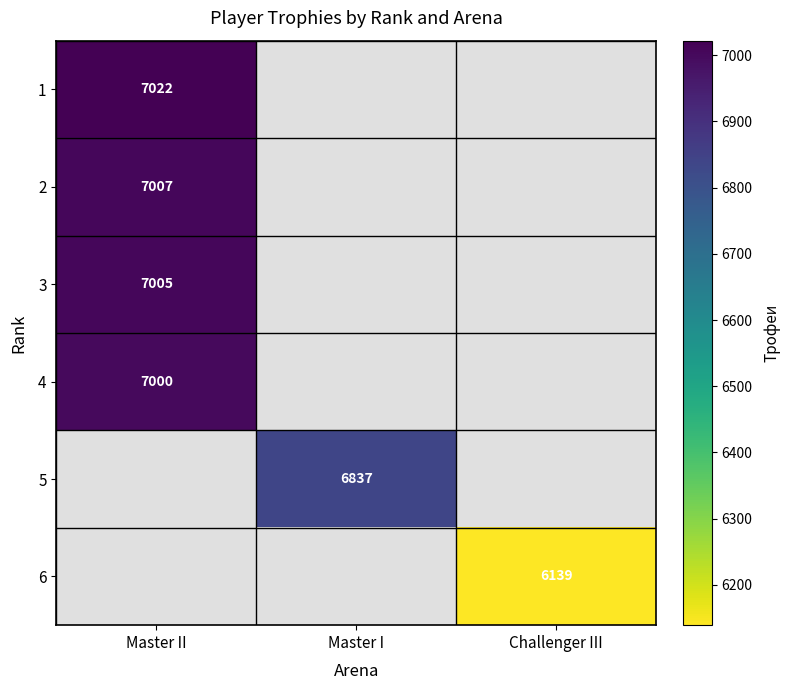

What is the minimum value shown in the chart?

6139.0